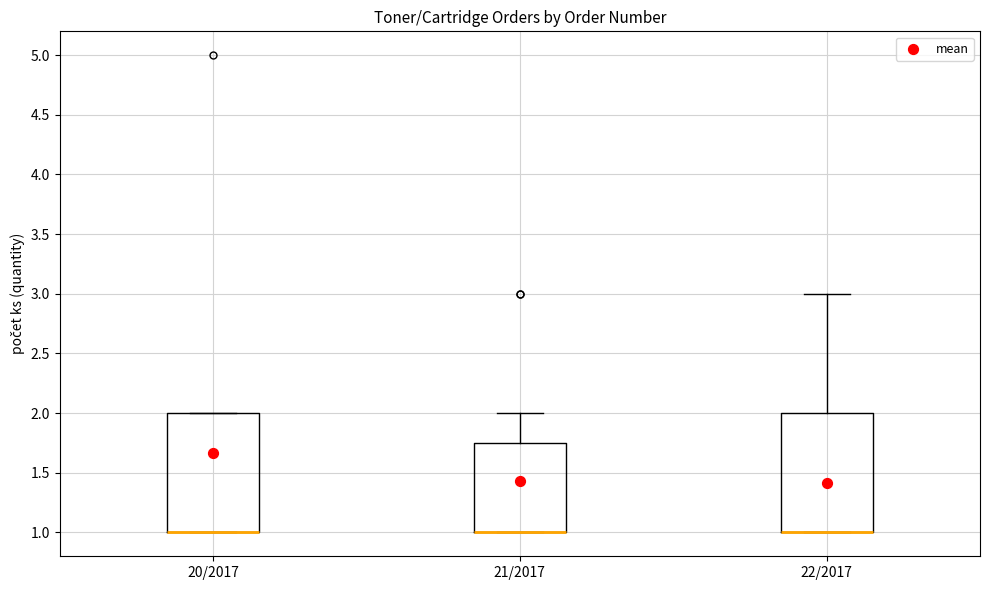

Where is the lower edge of the box for 22/2017 on the y-axis? The values are not printed on the chart, so give them approximately, as read against the axis.

1.00